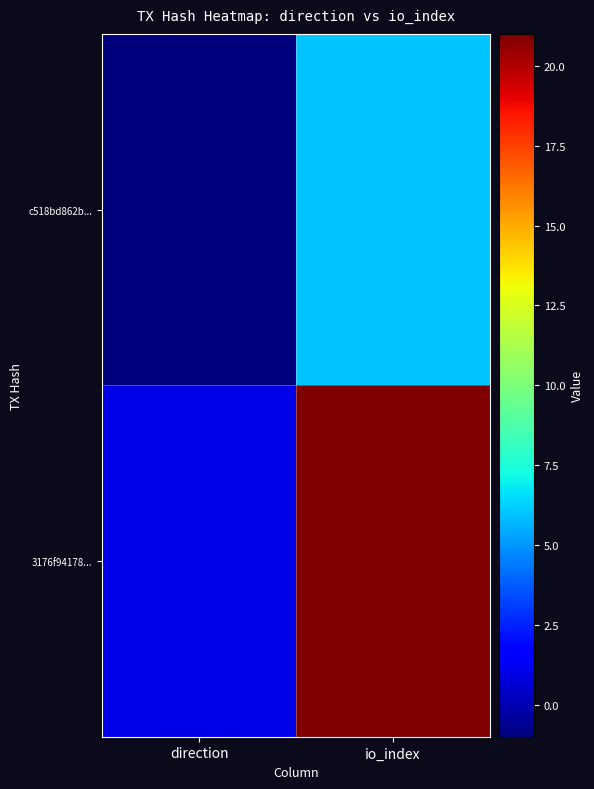

What is the spread (max minus min) of values at io_index?

15